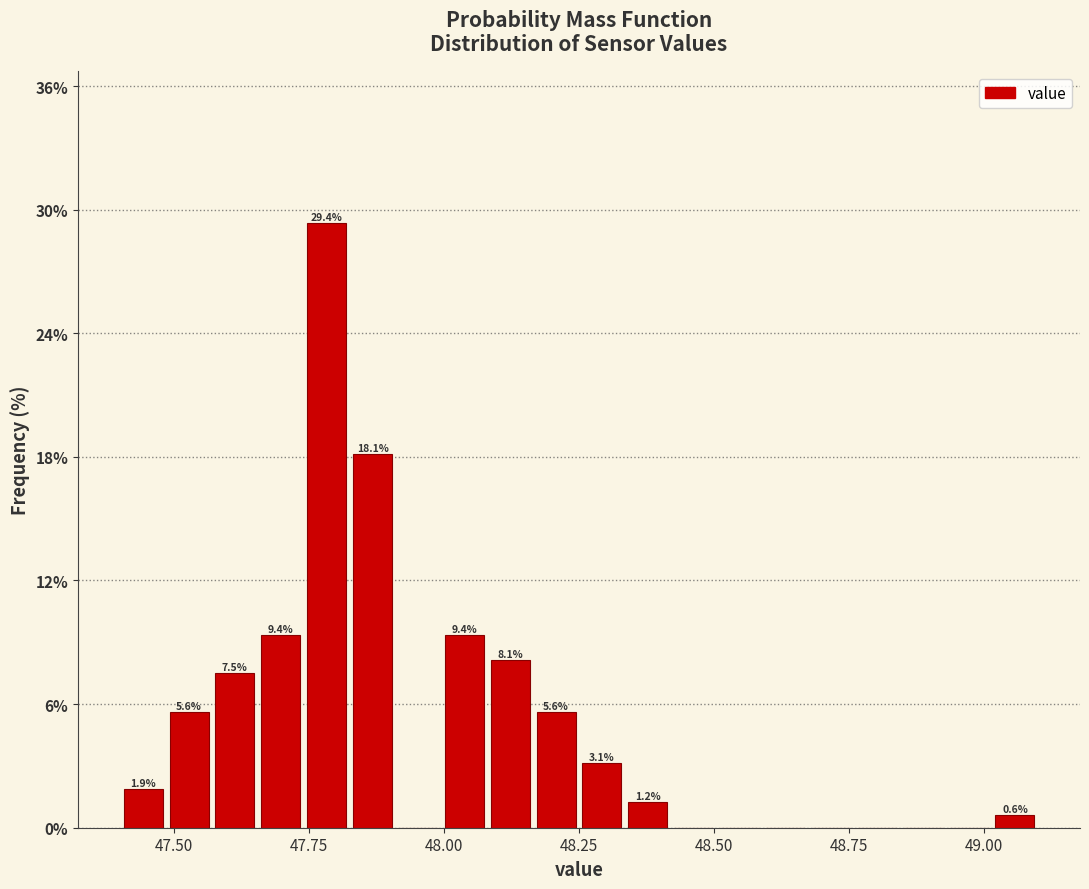

Around what value on the x-axis is the tallest bar? Give the approximate position of its centre, as read against the axis.

47.80